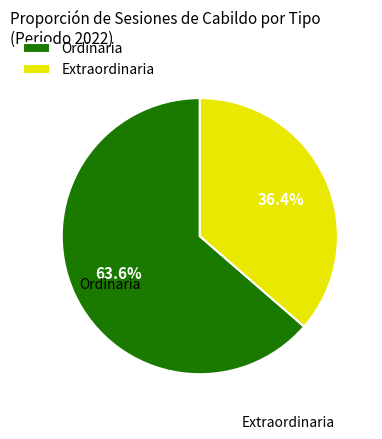

How many segments does this pie chart have?

2